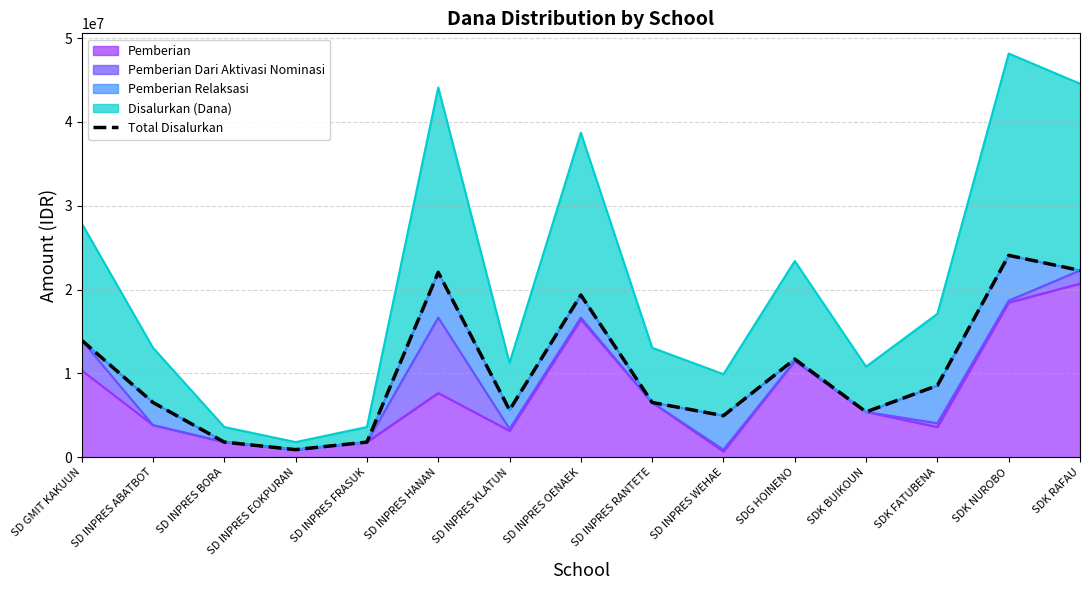

The value at SDG HOINENO is 11700000. True or false?

True